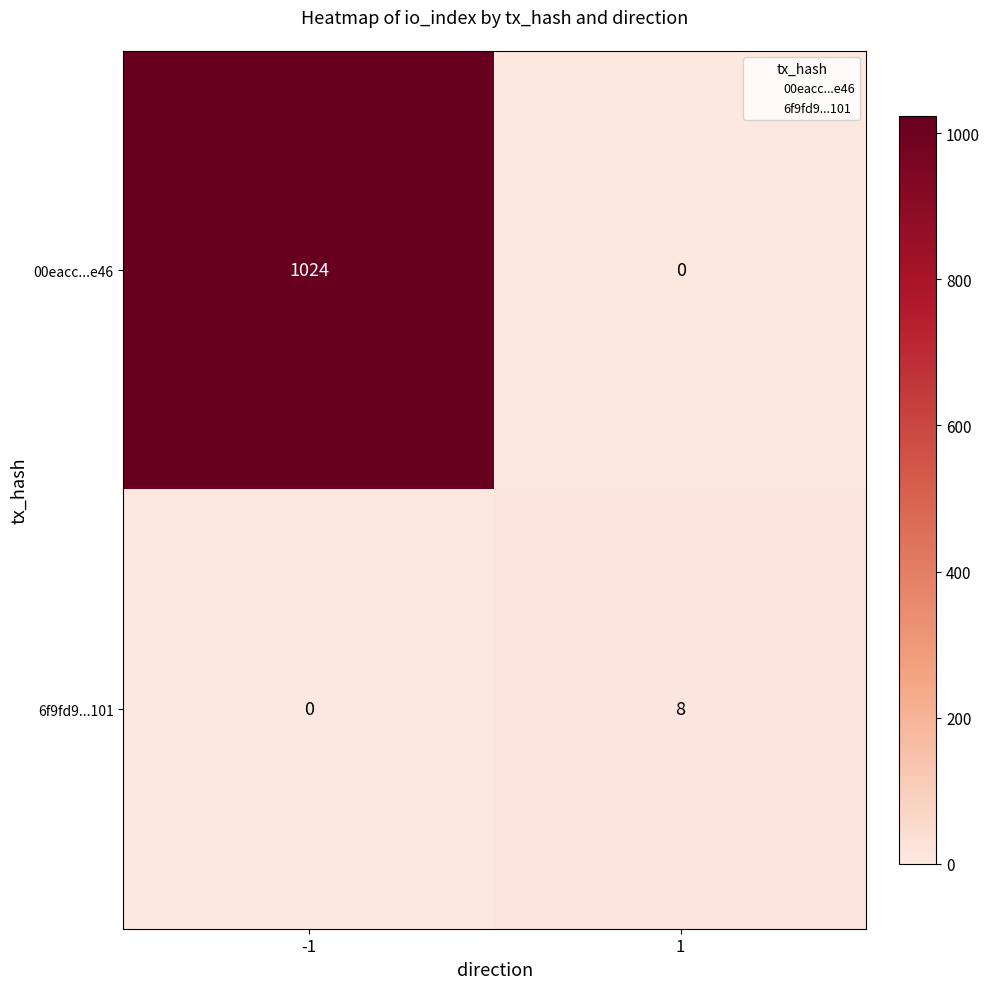

List the series in order of their peak value, highest first.

00eacc...e46, 6f9fd9...101